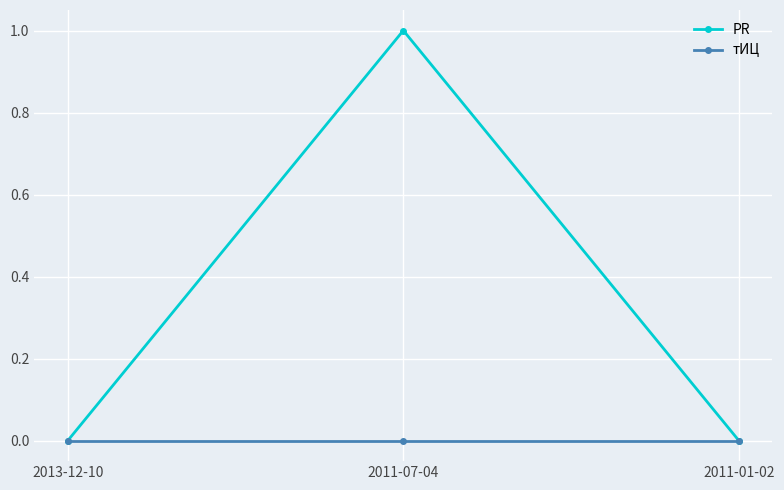

What is the label of the 2nd point from the right?

2011-07-04